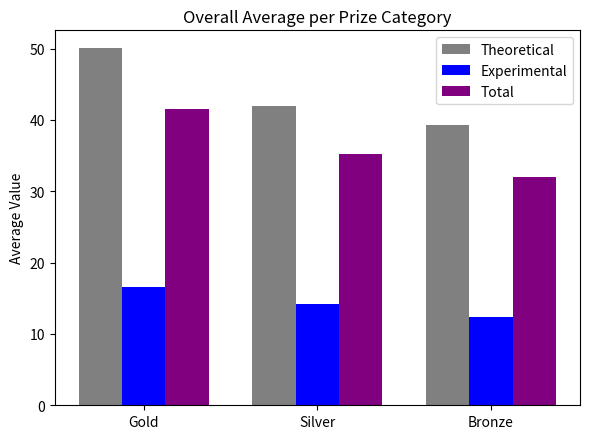

Where does the Theoretical series first go above 42?

Gold